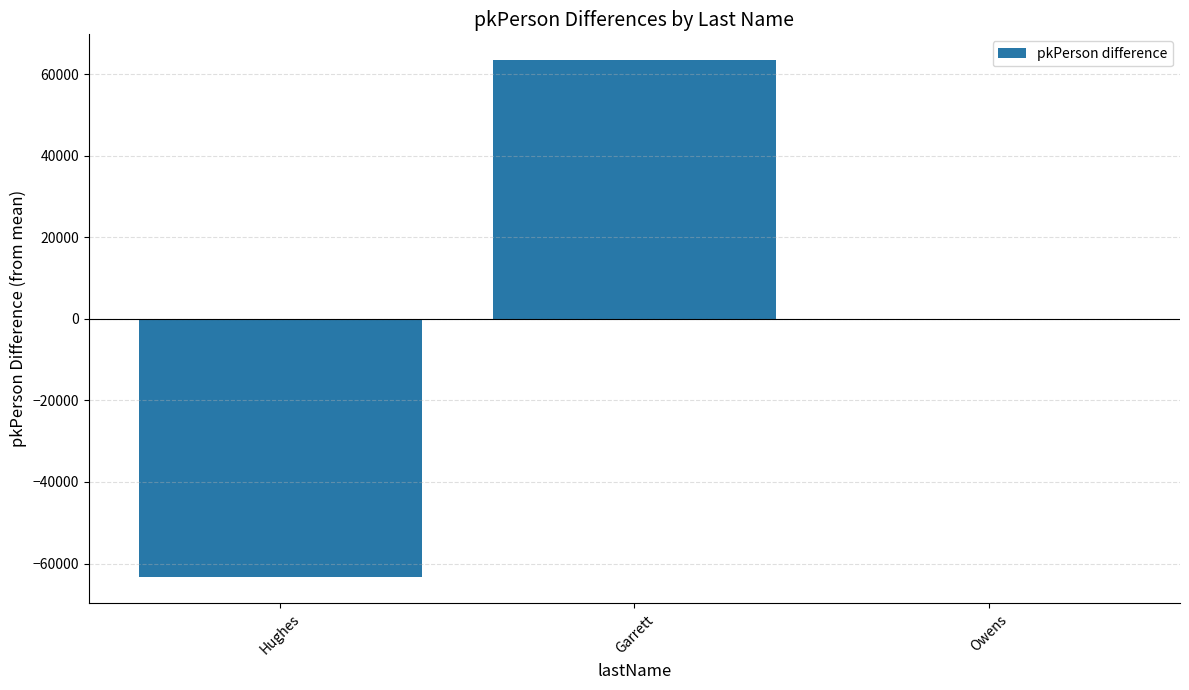

What is the change in value from Garrett to Owens?

-63407